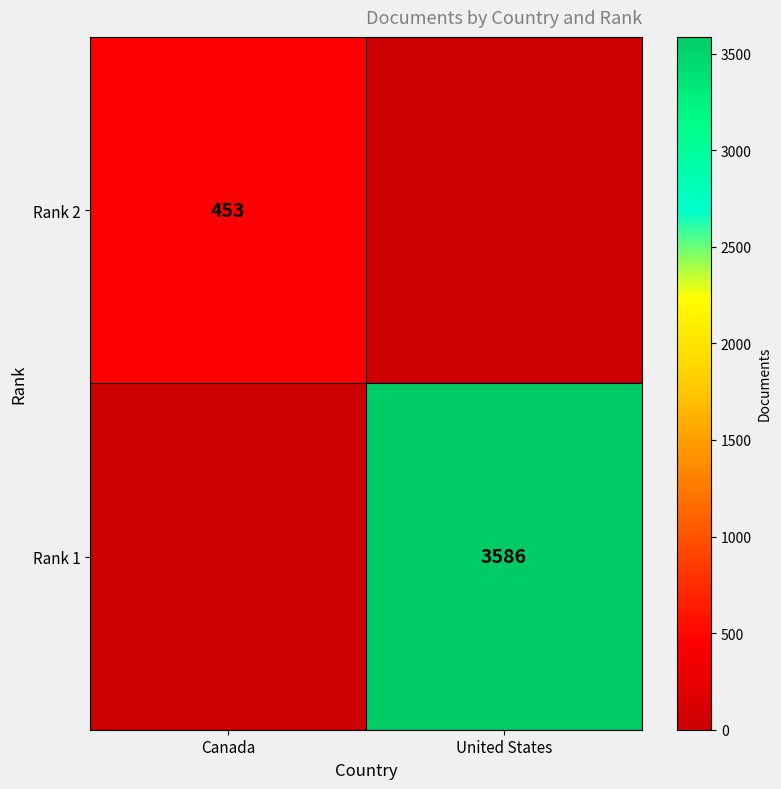

The Rank 2 series shows 650 at Canada. True or false?

False